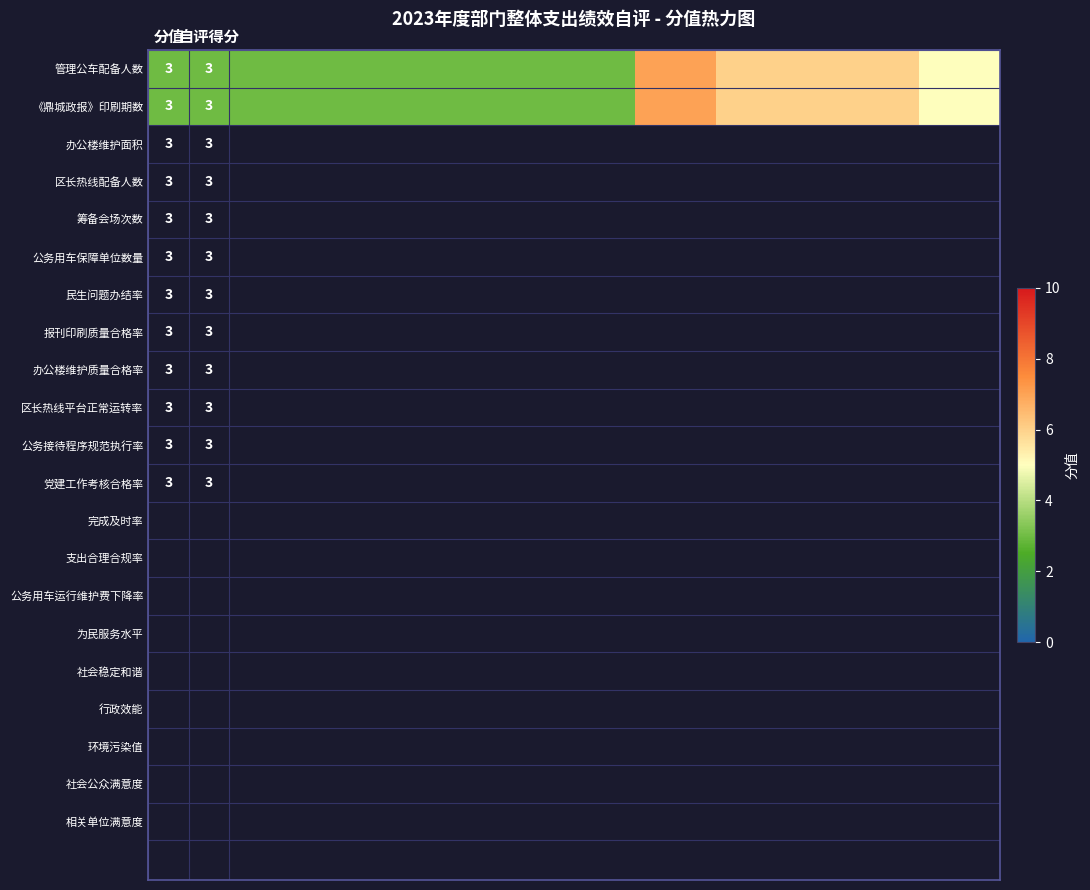

What is the maximum value shown in the chart?

7